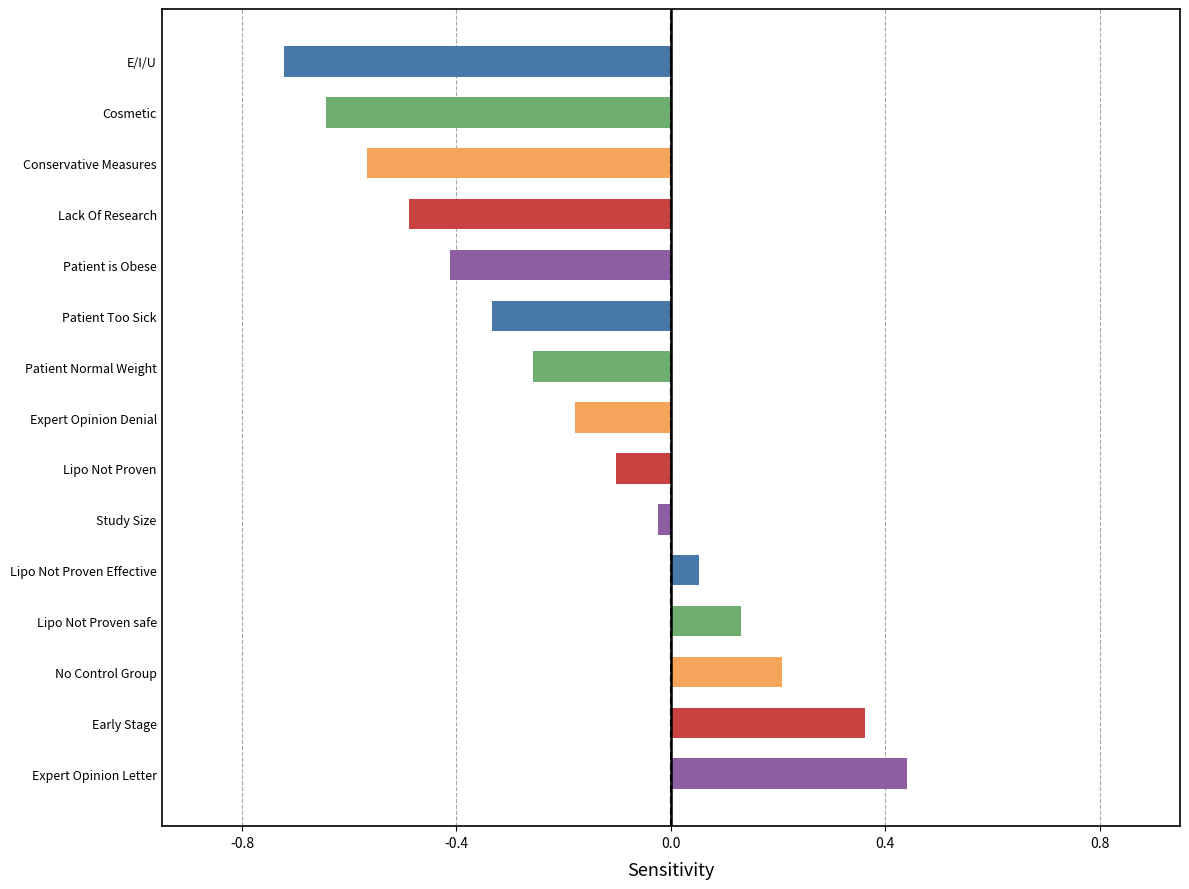

What value does the data have at Lack Of Research?

-0.5